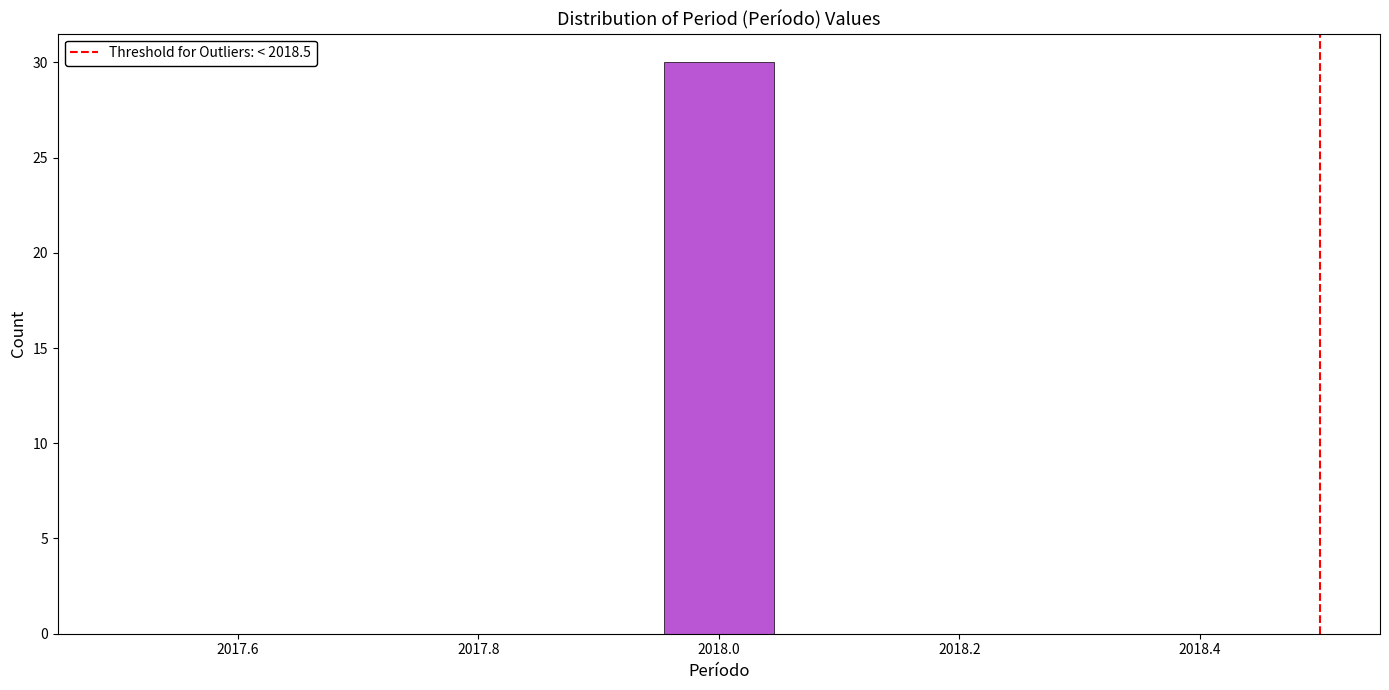

Reading left to right, list every bar in this chart as the range it spans on the x-axis followed by its height. Neither the bar edges nor the heights are printed on the chart, so give them approximately, as read against the axes.

2017.50 to 2017.60: 0
2017.60 to 2017.68: 0
2017.68 to 2017.78: 0
2017.78 to 2017.86: 0
2017.86 to 2017.96: 0
2017.96 to 2018.04: 30
2018.04 to 2018.14: 0
2018.14 to 2018.22: 0
2018.22 to 2018.32: 0
2018.32 to 2018.40: 0
2018.40 to 2018.50: 0